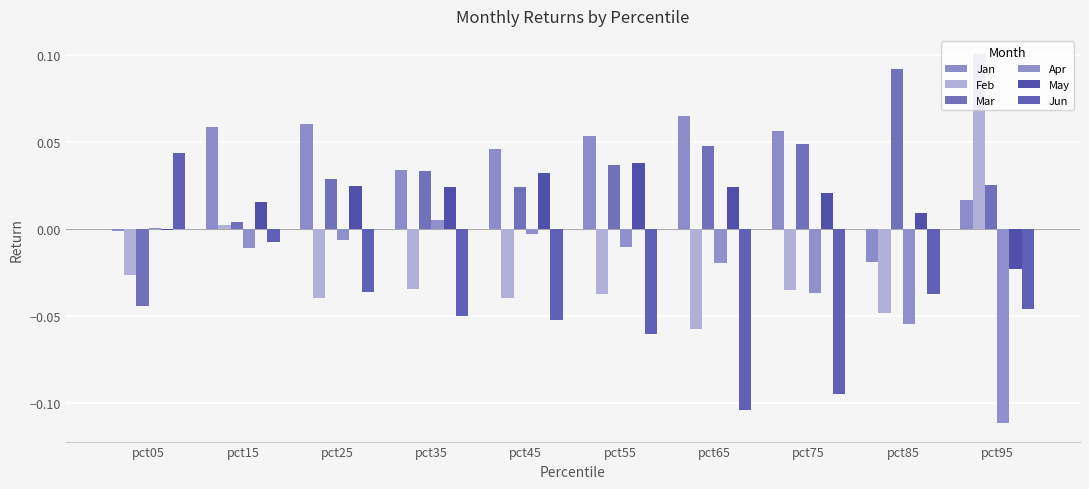

What is the sum of all Mar values?

0.3